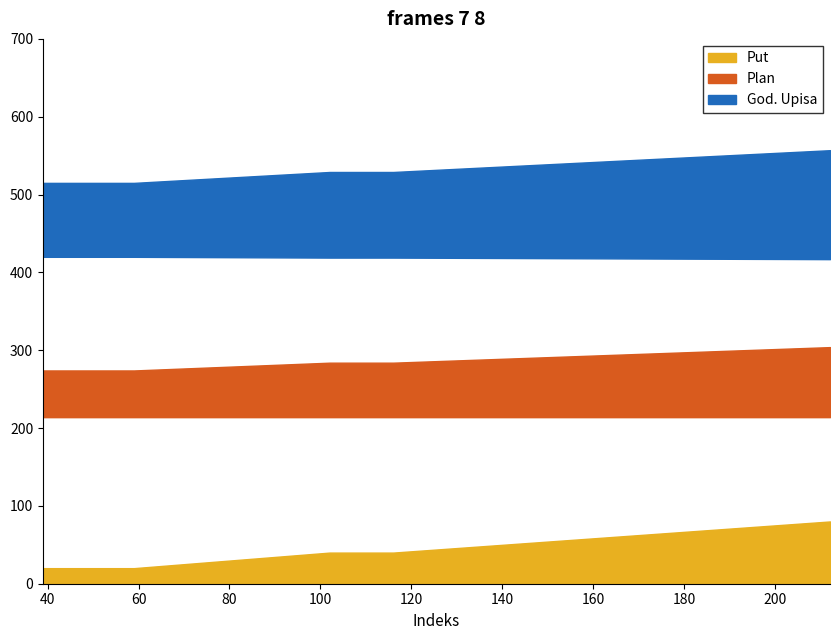

The value of Plan at 42 is 966. True or false?

False